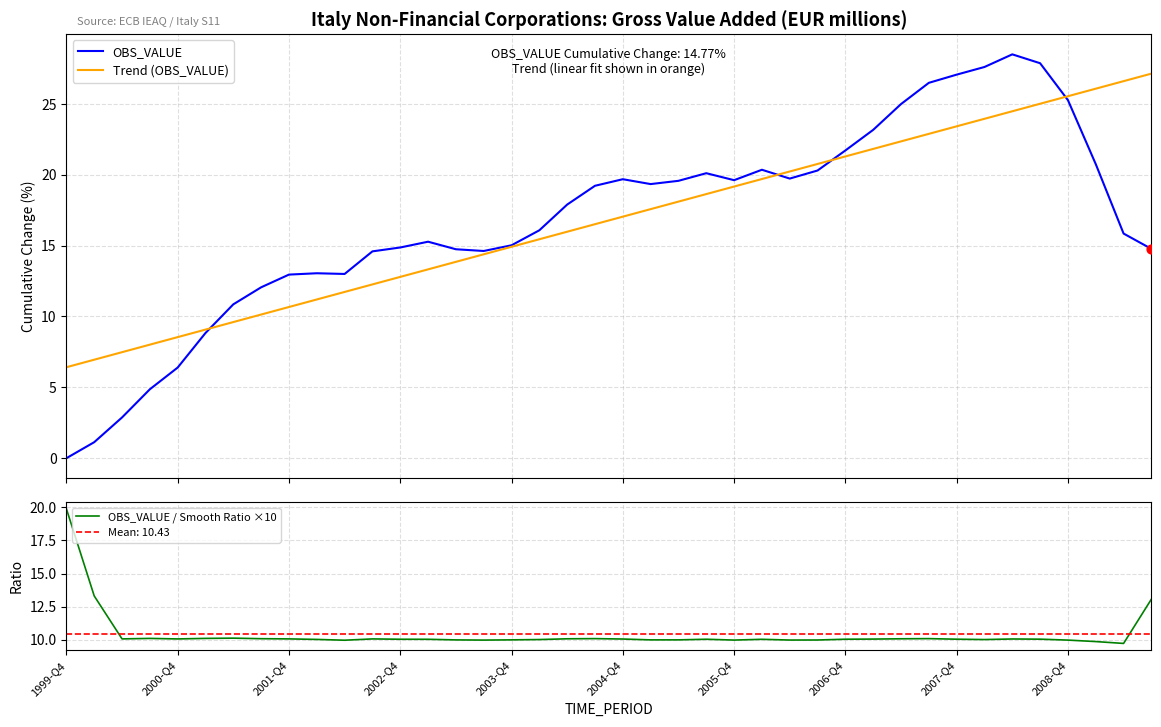

Which series contains the lowest Y value?

OBS_VALUE